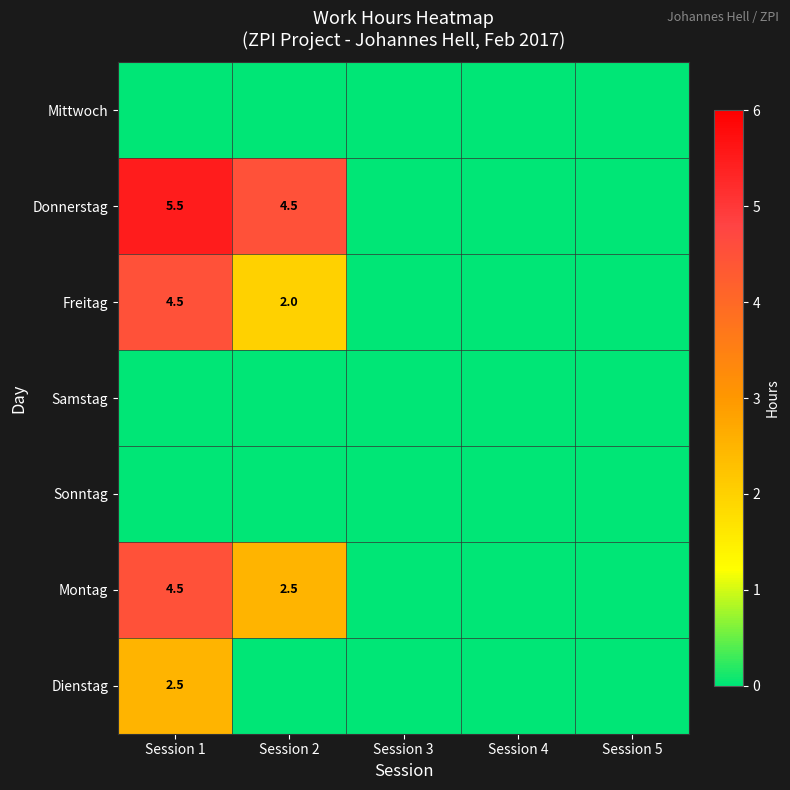

The value of Donnerstag at Session 1 is 1.2. True or false?

False